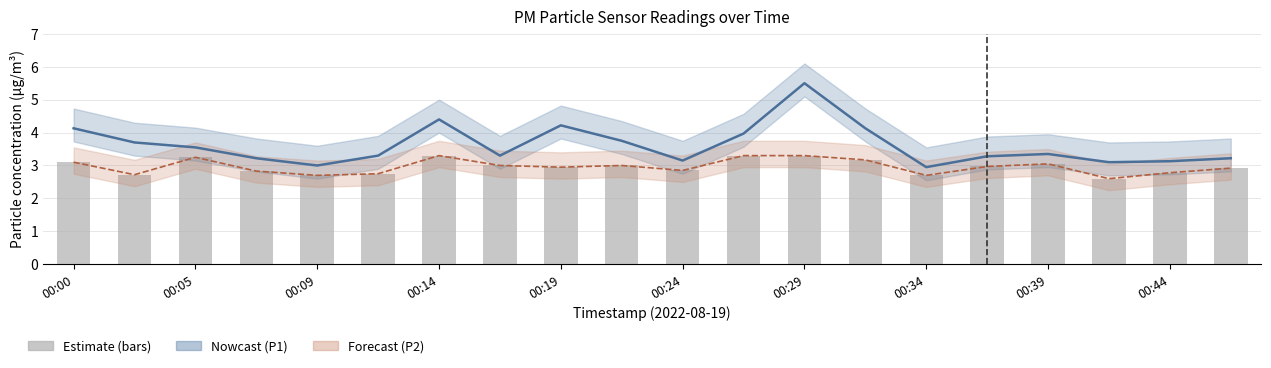

What is the value of the P2 (PM2.5) line bar at the 20th from the left?

2.9